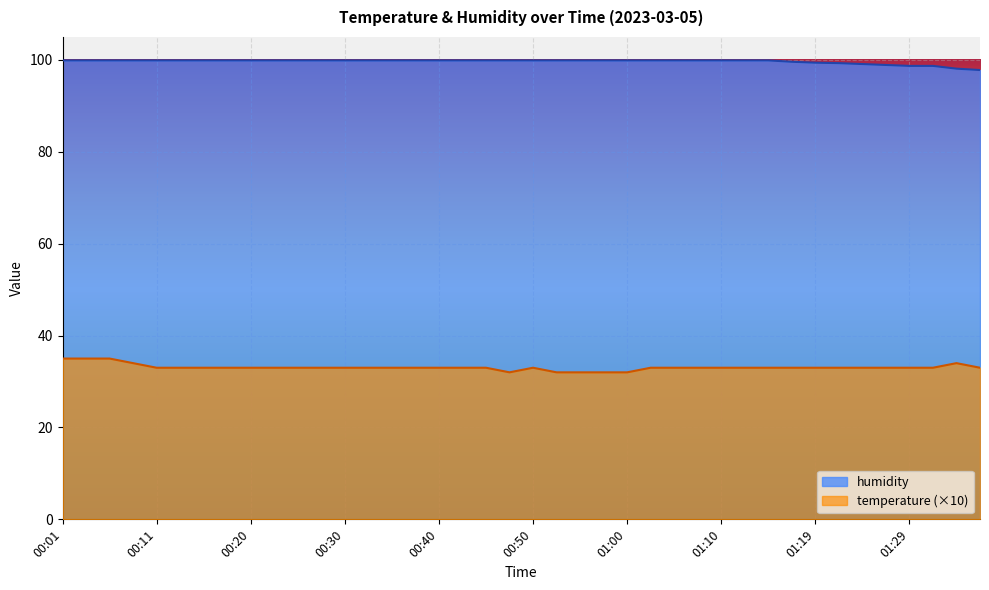

What value does the humidity series have at 00:18?

99.9